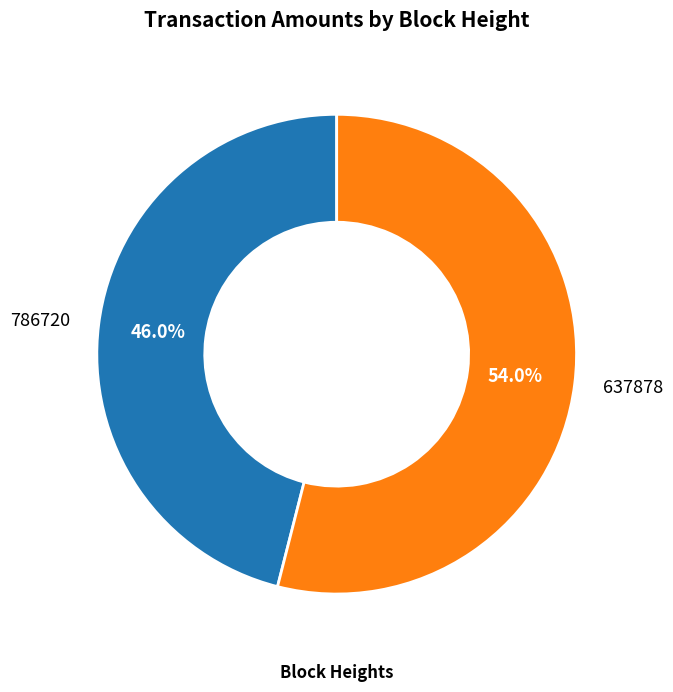

To the nearest percent, what is the average slice percentage?

50%